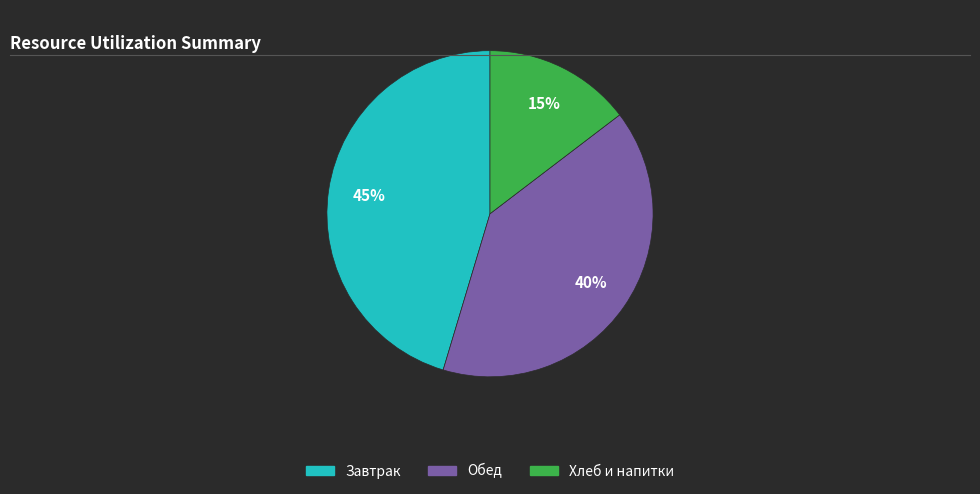

Count the number of slices in the pie.

3